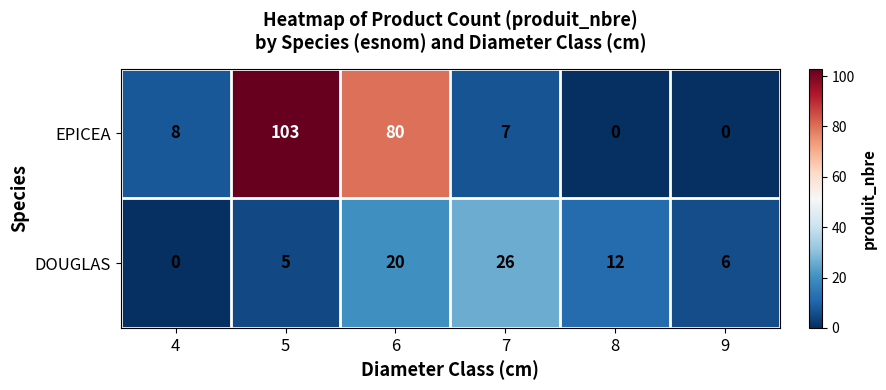

What is the sum of the DOUGLAS values at 5 and 8?

17